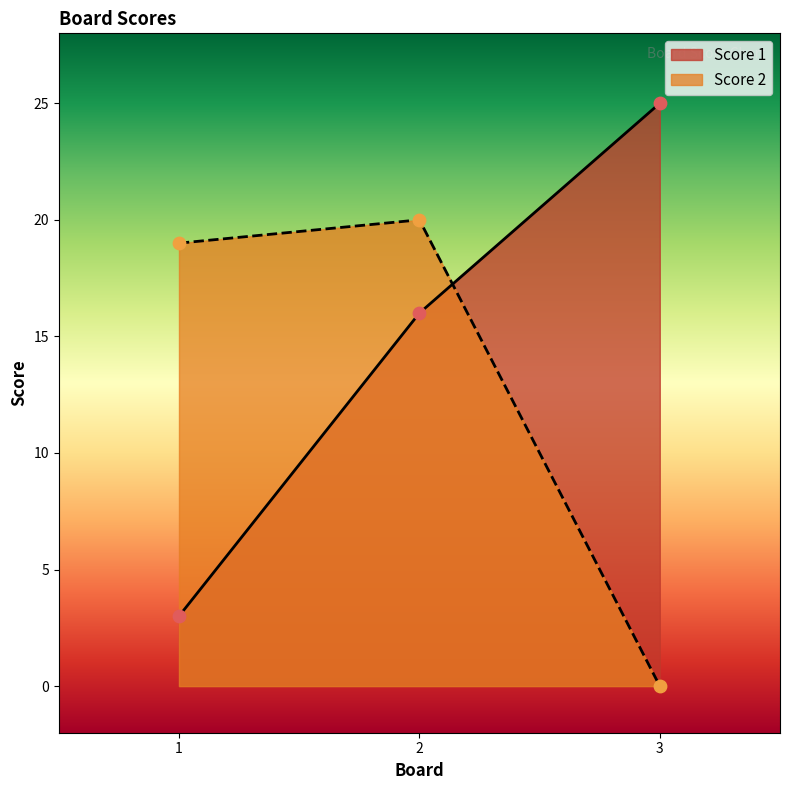

Which series has the largest total across all categories?

Score 1